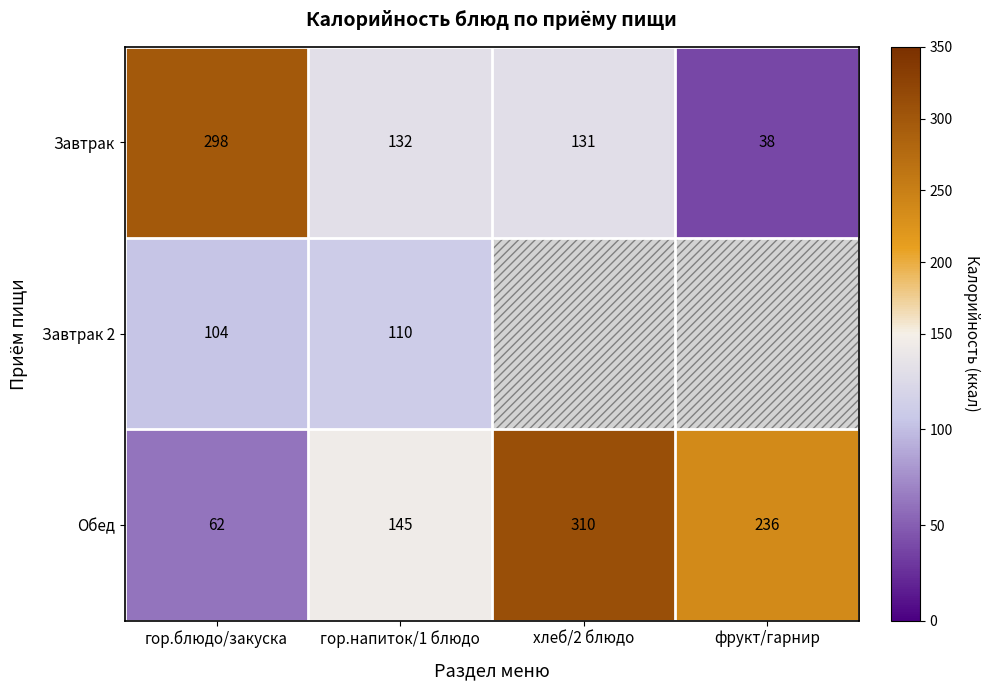

True or false: Завтрак 2 has a value of 42 at гор.напиток/1 блюдо.

False